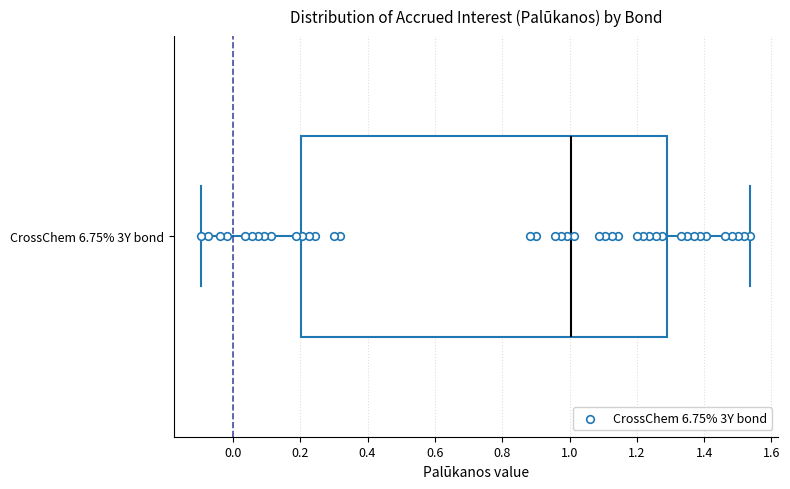

Read this box plot against the x-axis: the position of the median line, the range covered by the box, and the ends of both whiskers. The values are not printed on the chart, so give them approximately, as read against the axis.

median 1.00, box 0.20 to 1.28, whiskers -0.10 to 1.54